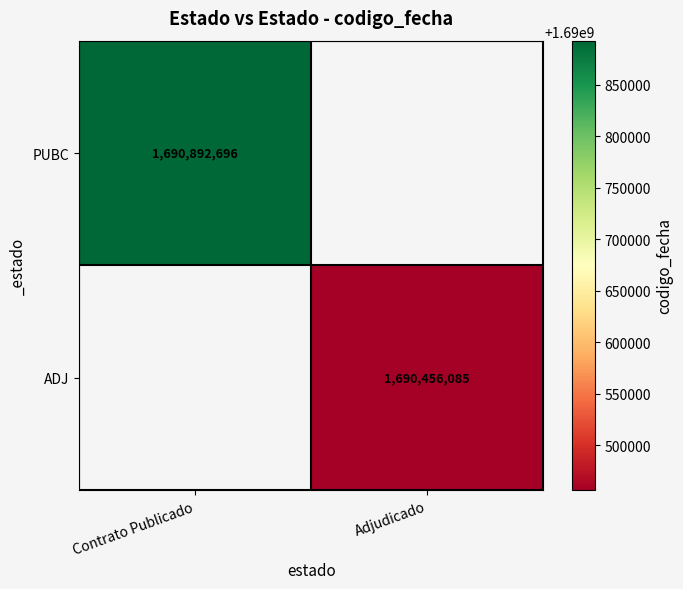

How many positive values does the ADJ series have?

1